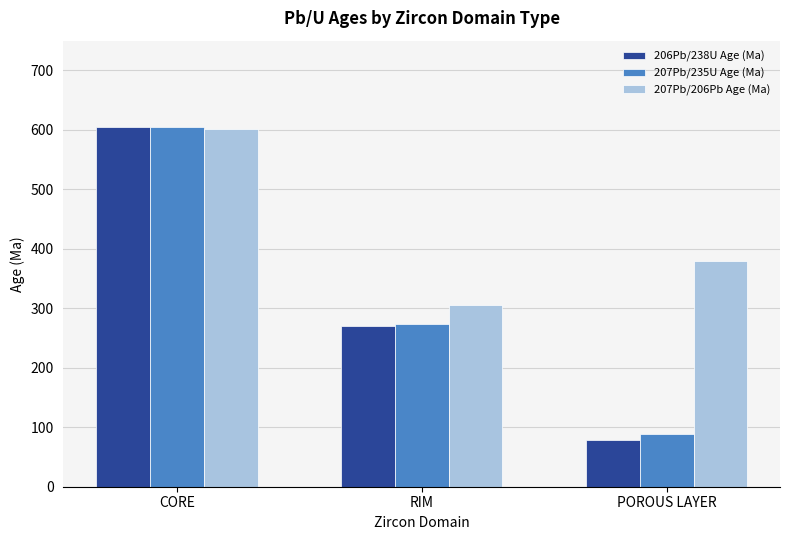

At which category is the sum across all series the highest?

CORE